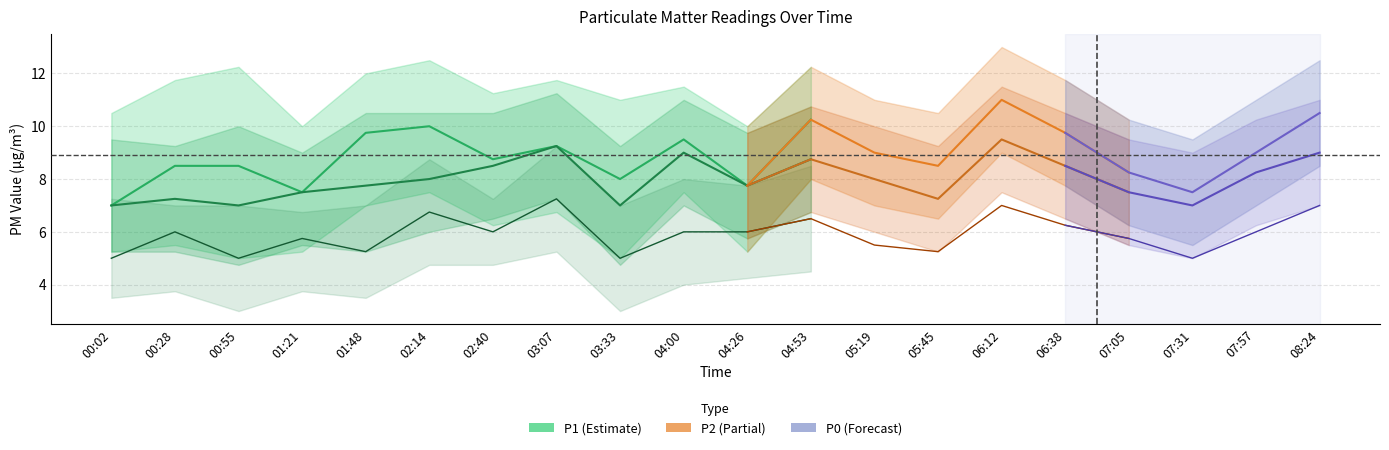

What are all the series names shown in the legend?

P1, P2, P0